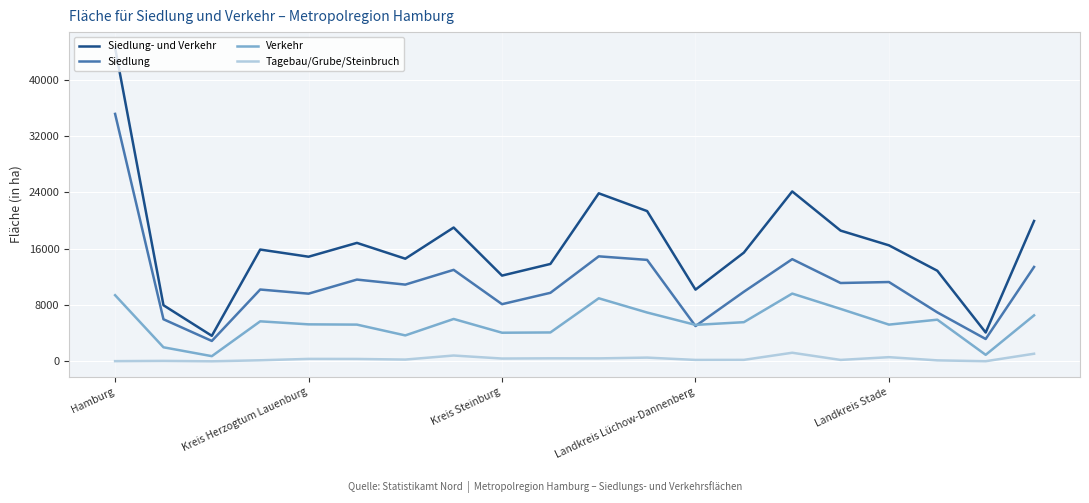

List the series in order of their peak value, highest first.

Siedlung- und Verkehr, Siedlung, Verkehr, Tagebau/Grube/Steinbruch